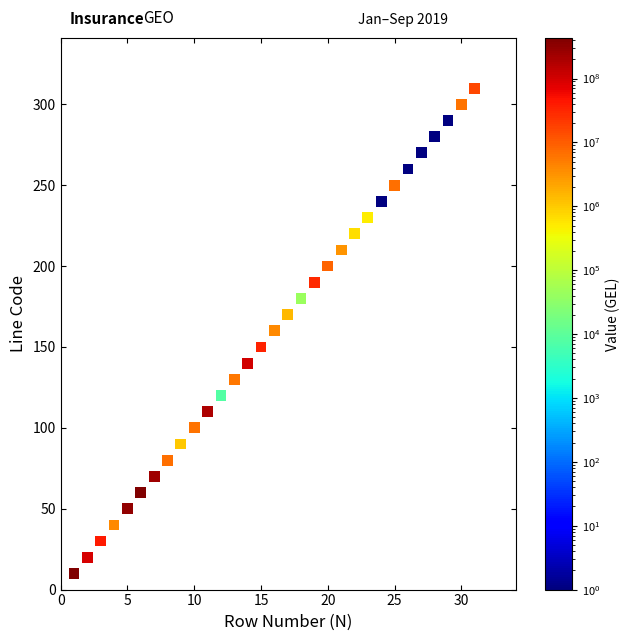

What is the range of X values (max minus min)?

30